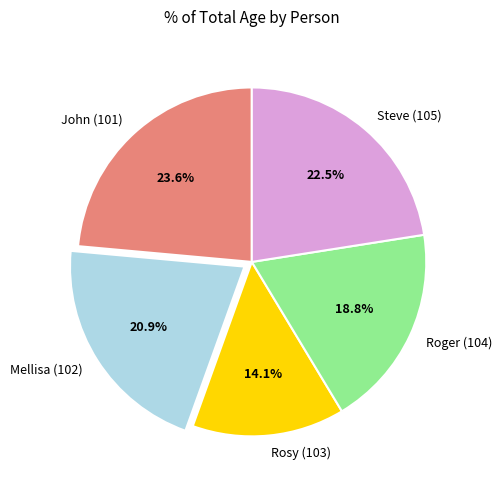

Does Rosy (103) represent more than half of the total?

No